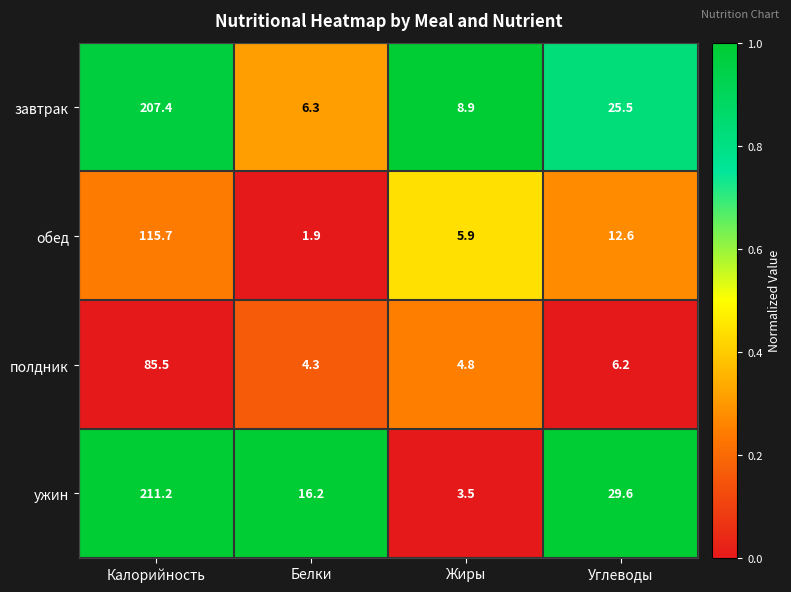

How many data points in ужин are less than 29?

2